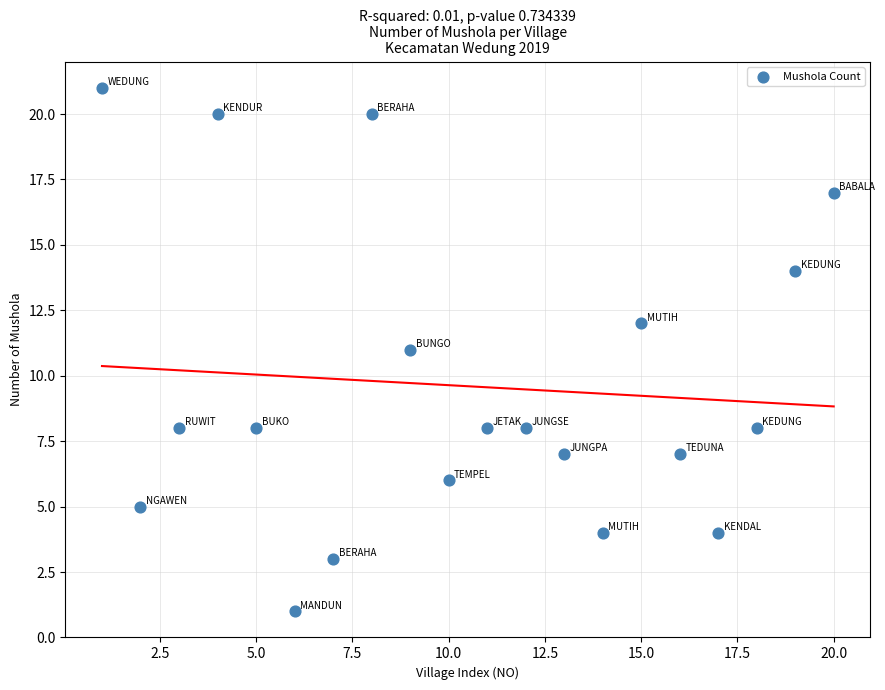

What is the range of X values (max minus min)?

19